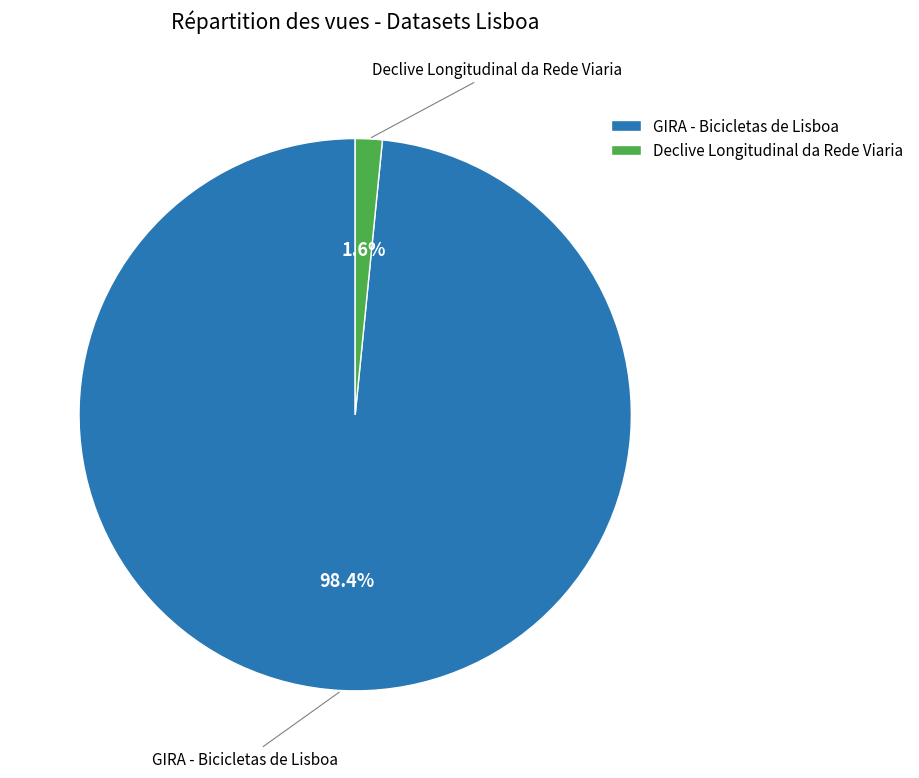

Rank the categories by value from highest to lowest.

GIRA - Bicicletas de Lisboa, Declive Longitudinal da Rede Viaria